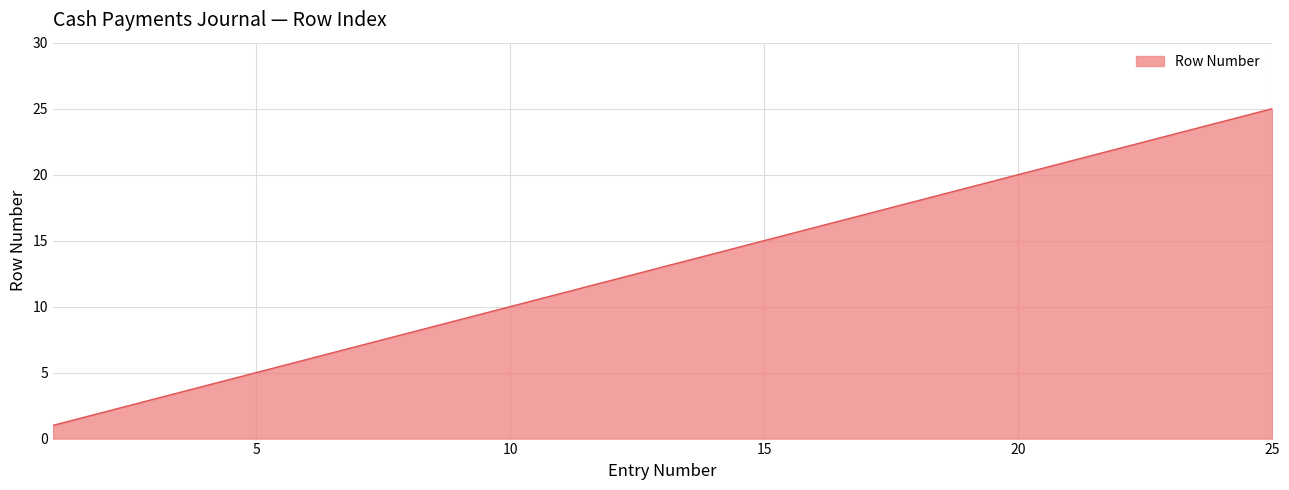

What is the maximum value shown in the chart?

25